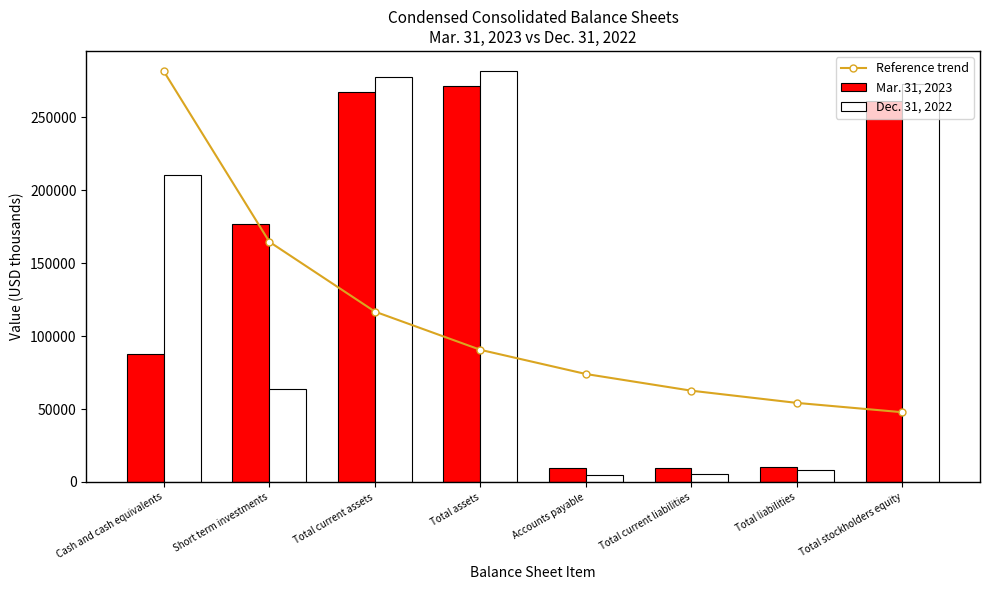

Is the value of Mar. 31, 2023 at Short term investments greater than the value of Dec. 31, 2022 at Total current liabilities?

Yes